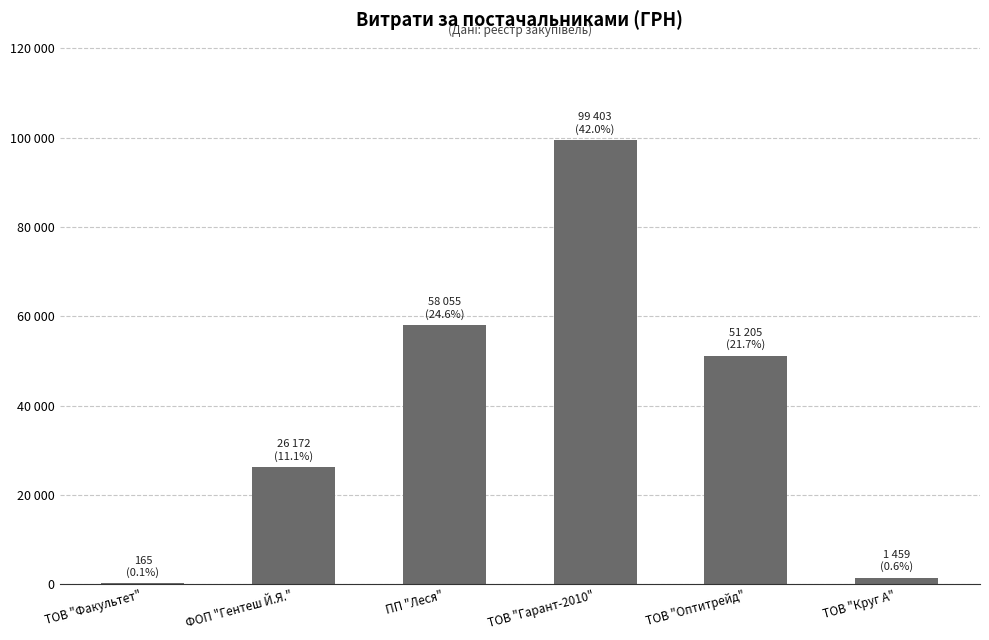

Which has a higher value, ТОВ "Гарант-2010" or ТОВ "Факультет"?

ТОВ "Гарант-2010"